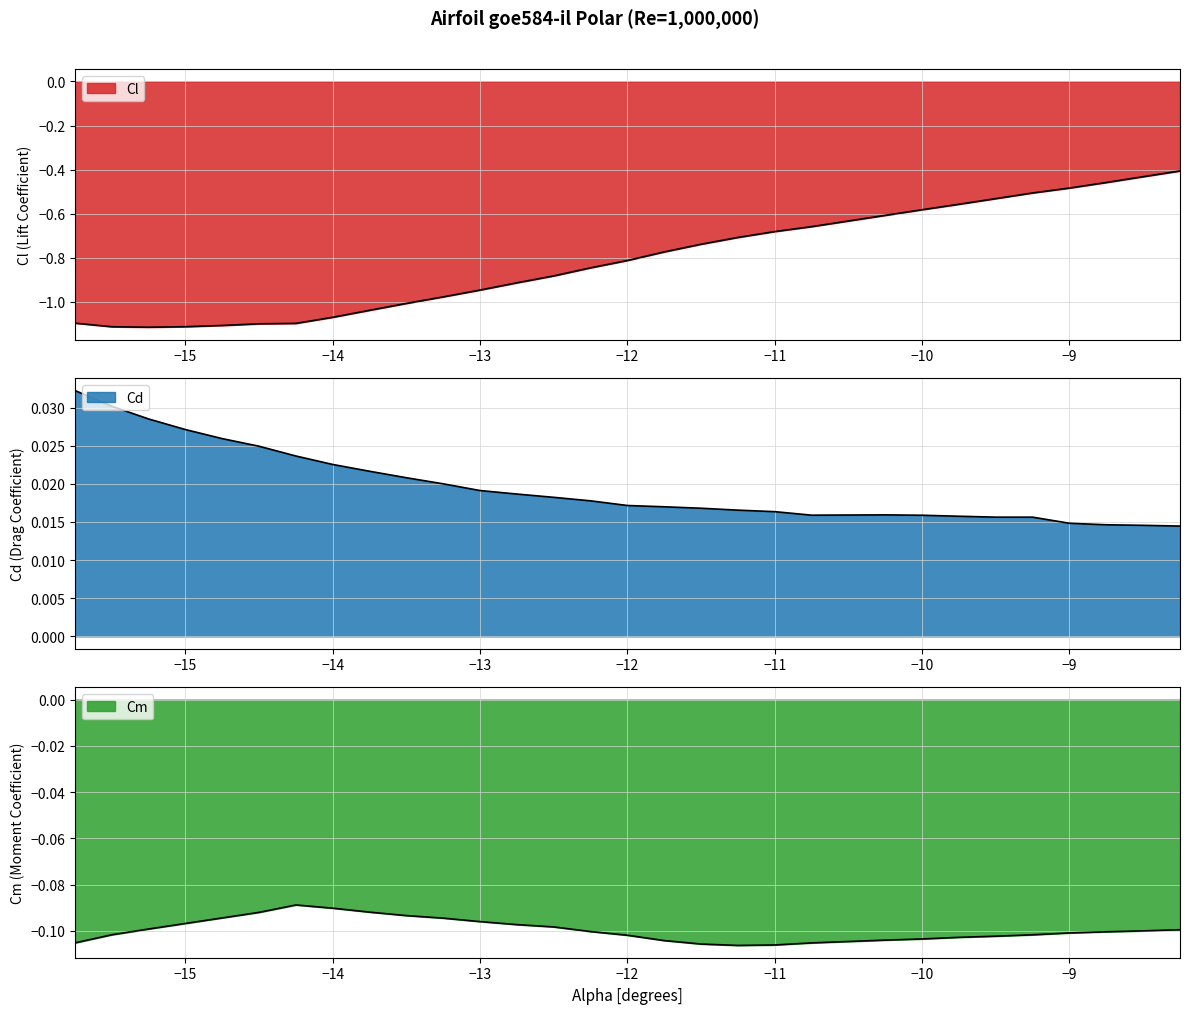

Does the chart have visible grid lines?

Yes